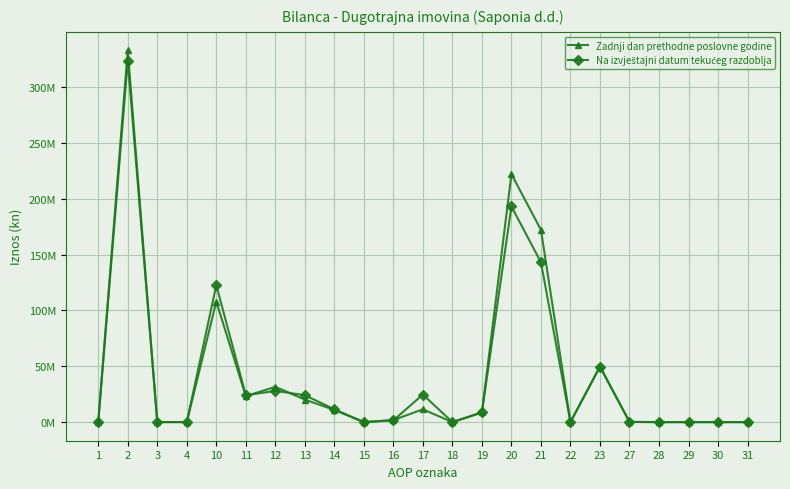

True or false: Na izvještajni datum tekućeg razdoblja has more than 2 interior local peaks.

True